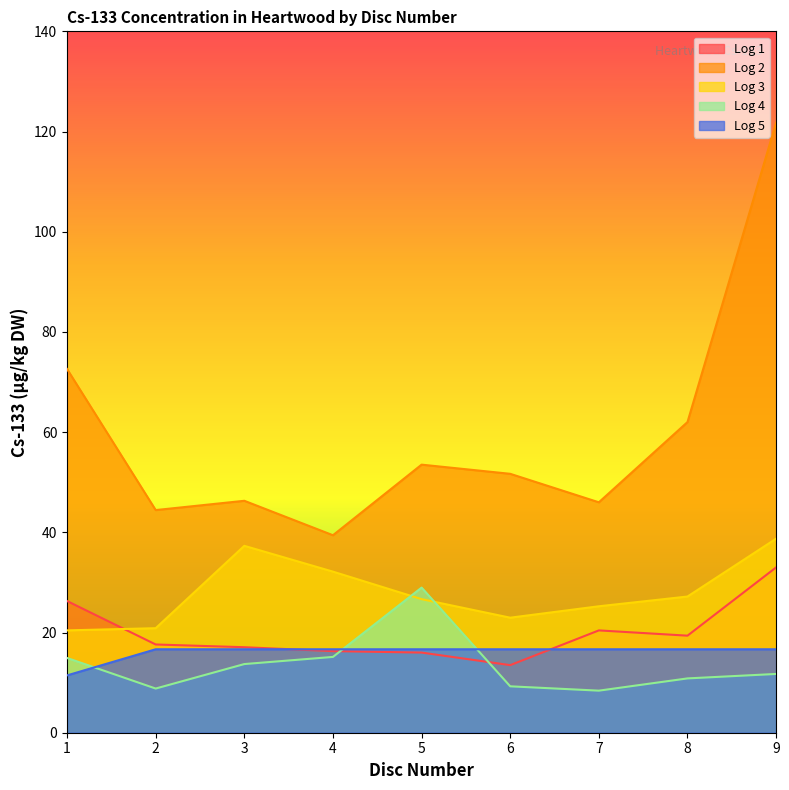

List the labels in order of Log 4 value, largest first.

5, 4, 1, 3, 9, 8, 6, 2, 7